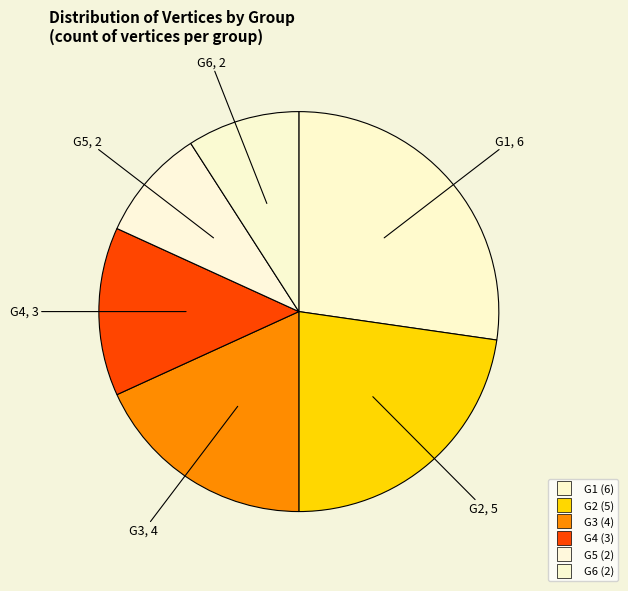

Rank the categories by value from lowest to highest.

G5, G6, G4, G3, G2, G1